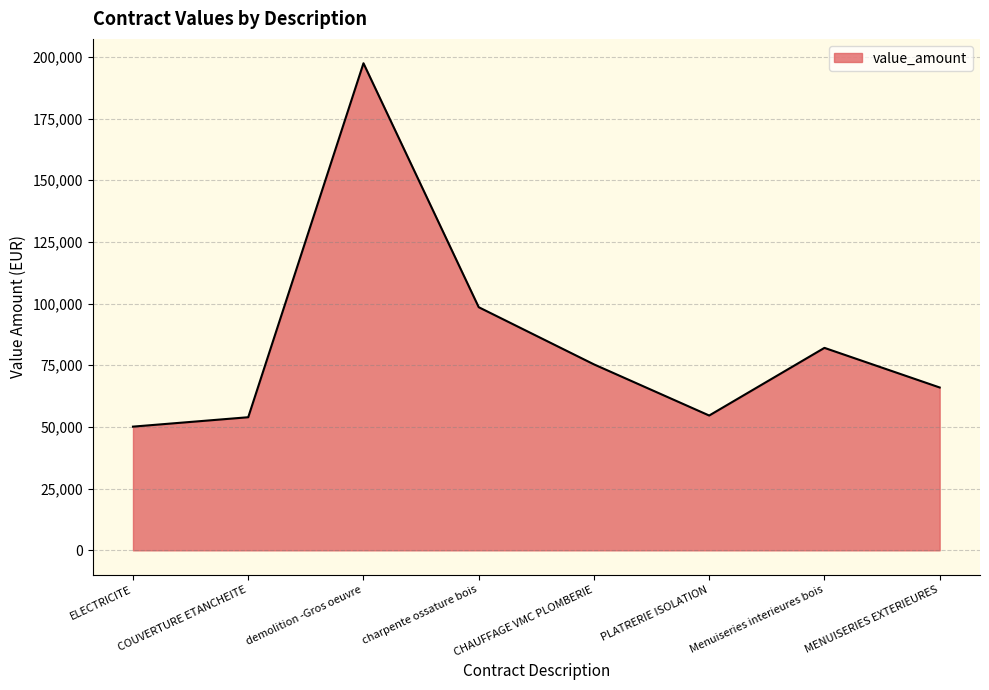

What is the maximum value shown in the chart?

197406.9